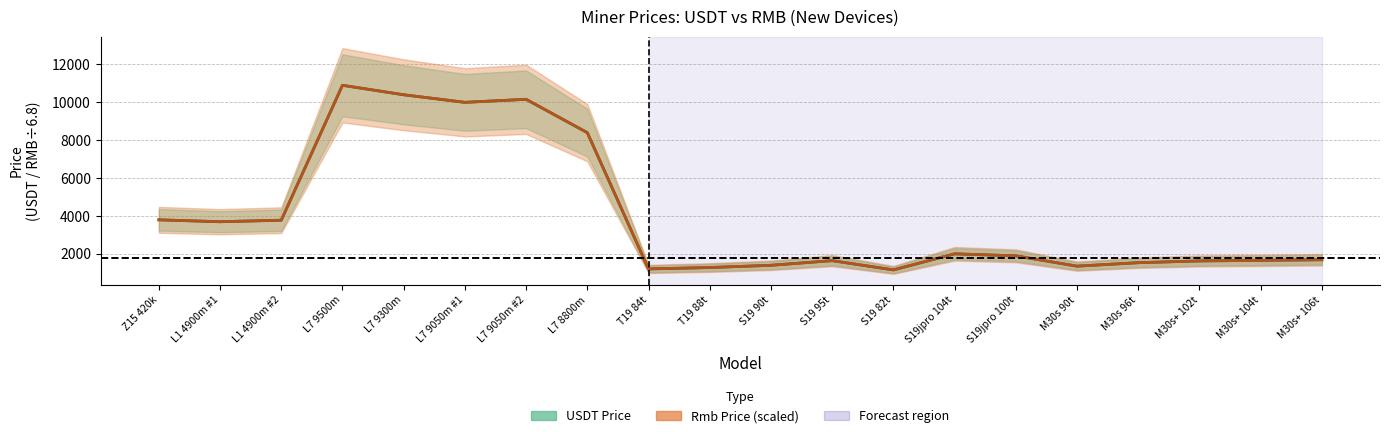

Rank the series by their maximum value, from lowest to highest.

USDT Price, Rmb Price (scaled ÷6.8)